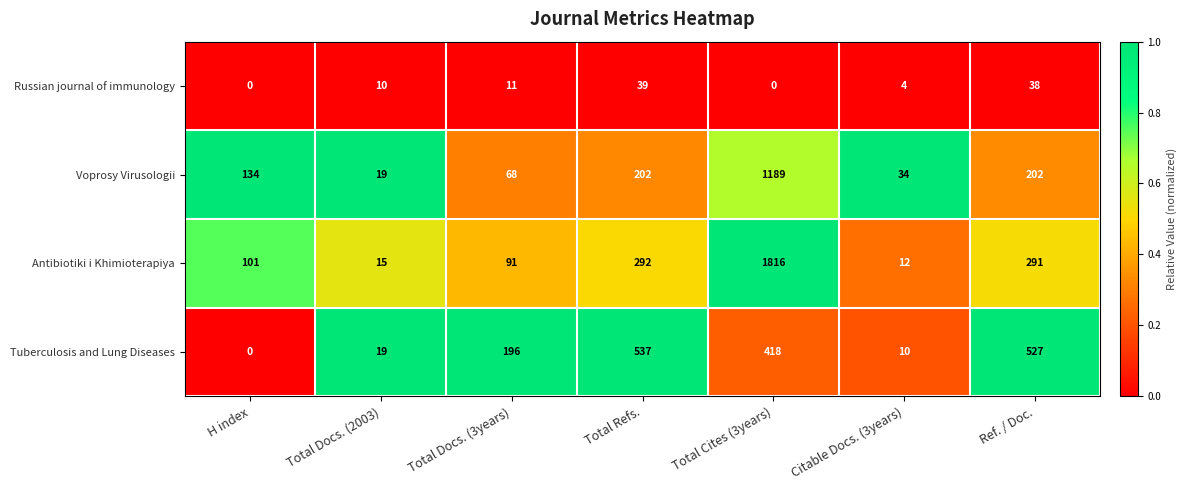

Count the number of data series in this chart.

4